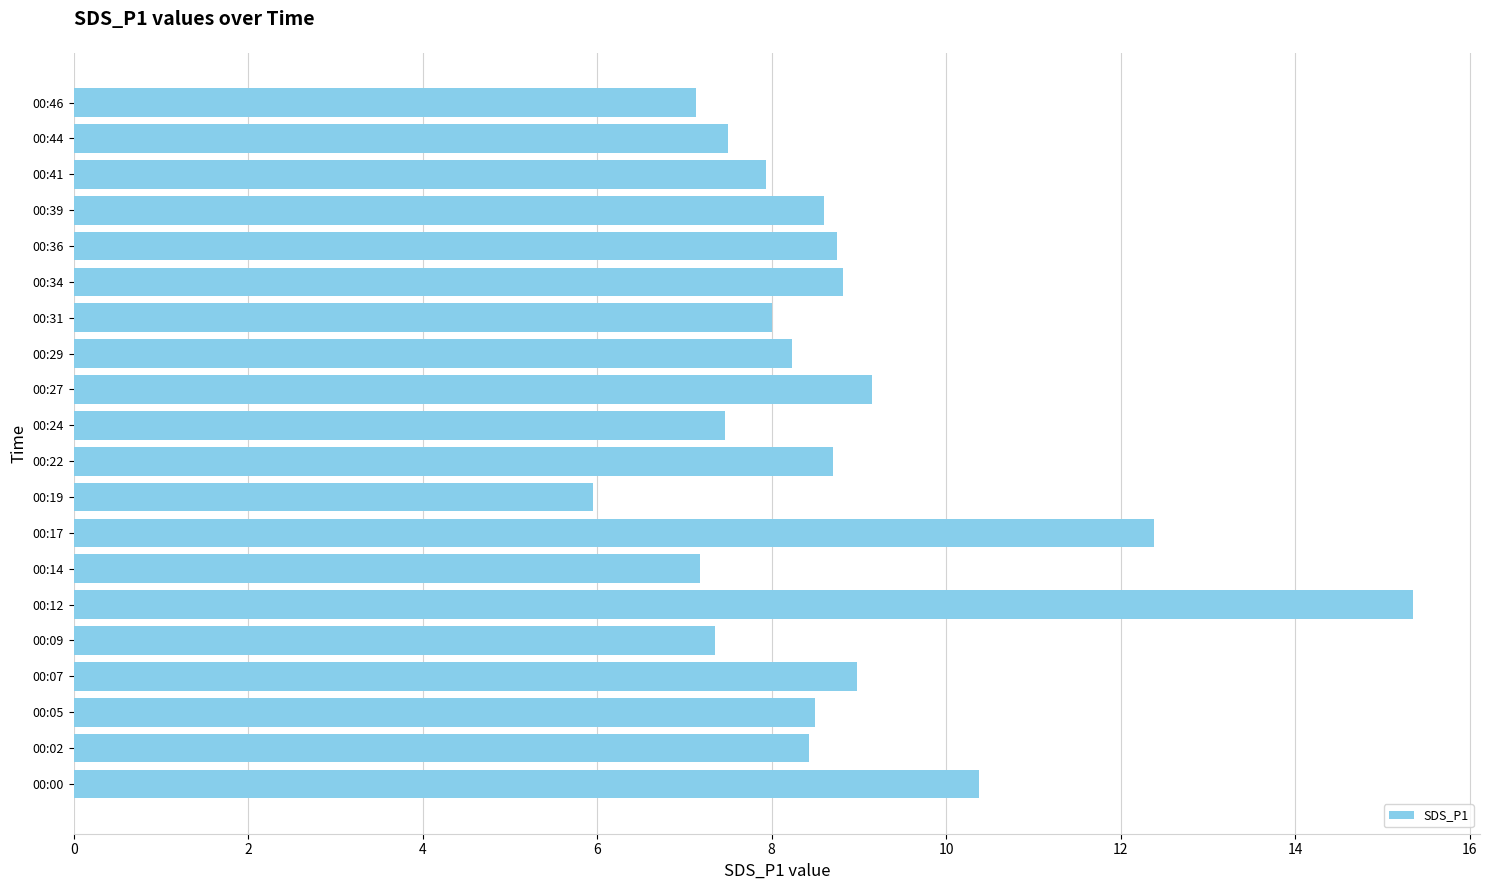

What is the smallest value displayed?

6.0